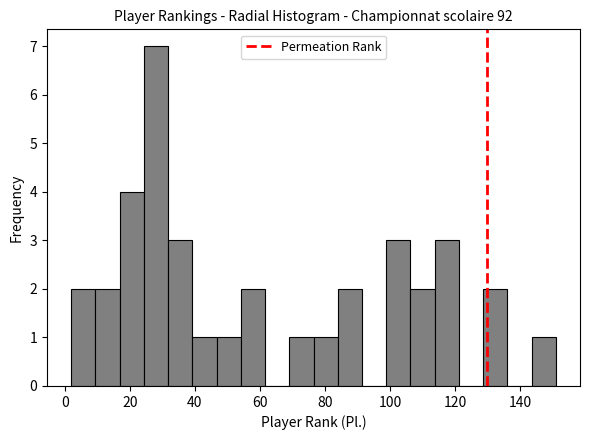

Around what value on the x-axis is the tallest bar? Give the approximate position of its centre, as read against the axis.

28